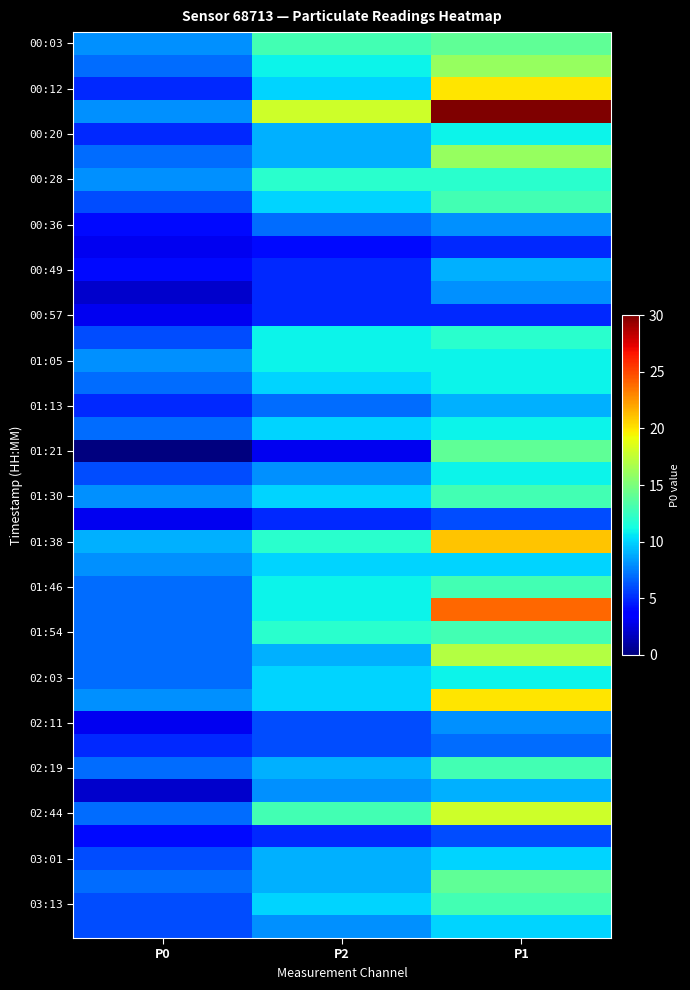

Which label corresponds to the largest value in the chart?

P1